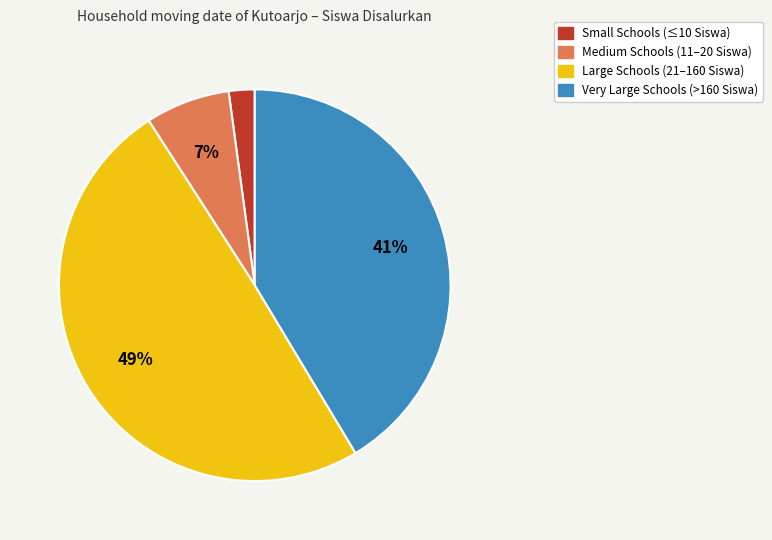

How many segments does this pie chart have?

4